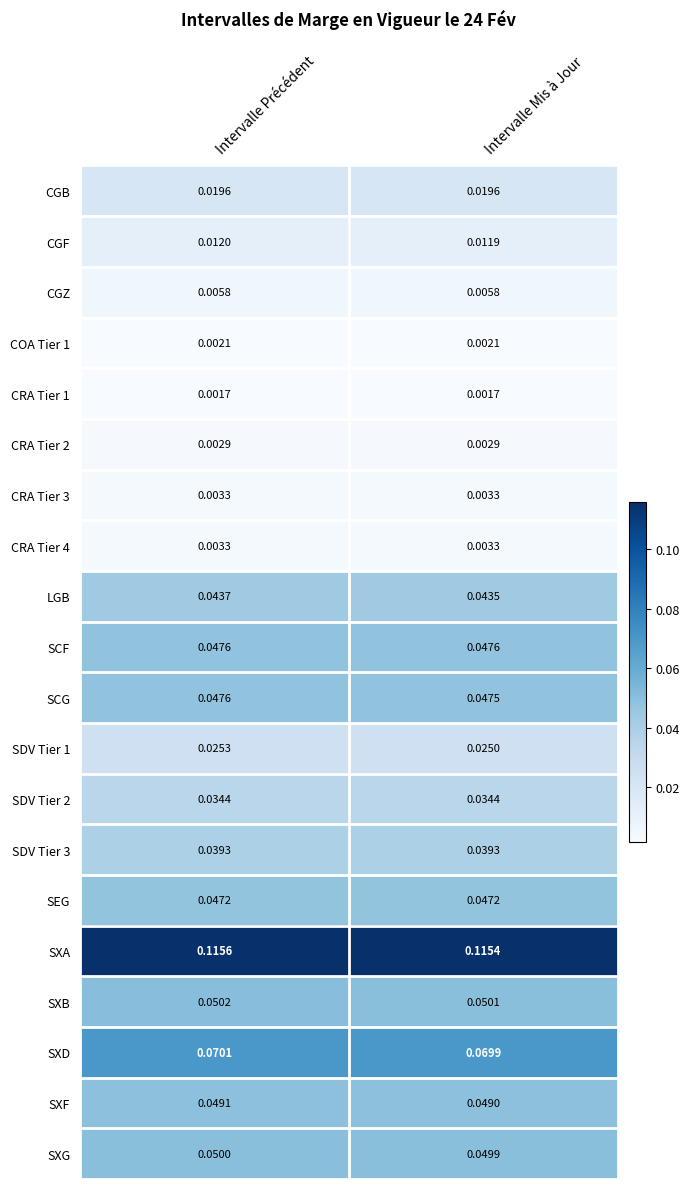

Is the value of SDV Tier 1 at Intervalle Mis à Jour greater than the value of COA Tier 1 at Intervalle Précédent?

Yes